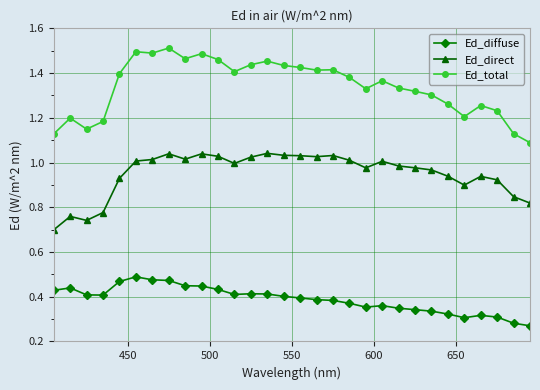

True or false: Ed_diffuse and Ed_total intersect in this chart.

False